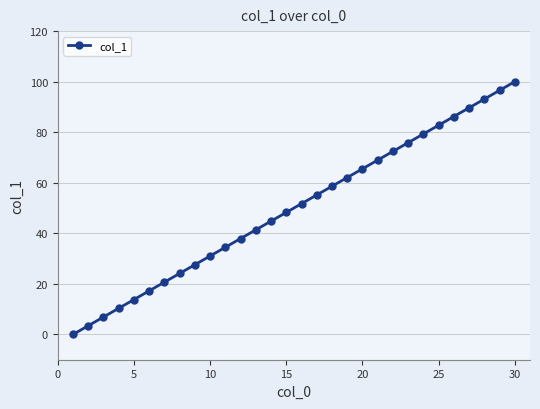

What is the maximum value shown in the chart?

100.0